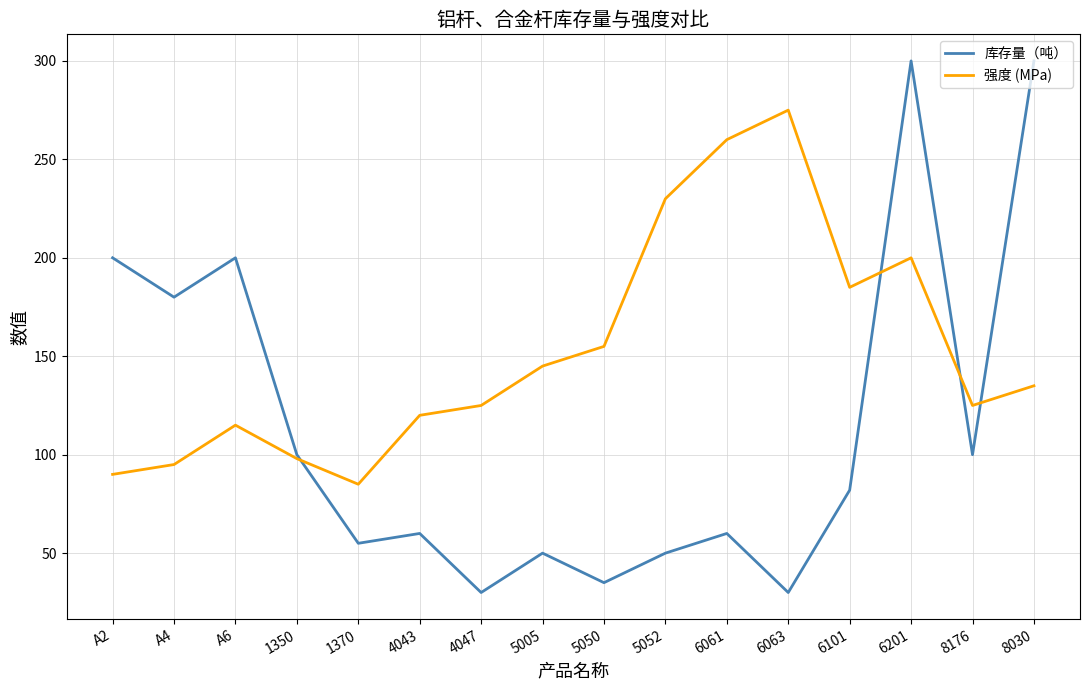

What is the minimum value for 强度 (MPa)?

85